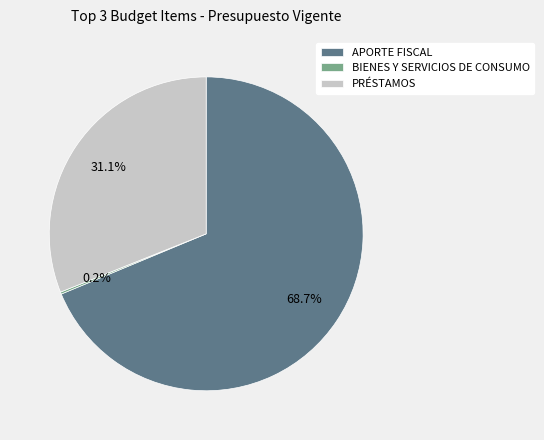

To the nearest percent, what is the combined percentage of PRÉSTAMOS and APORTE FISCAL?

100%